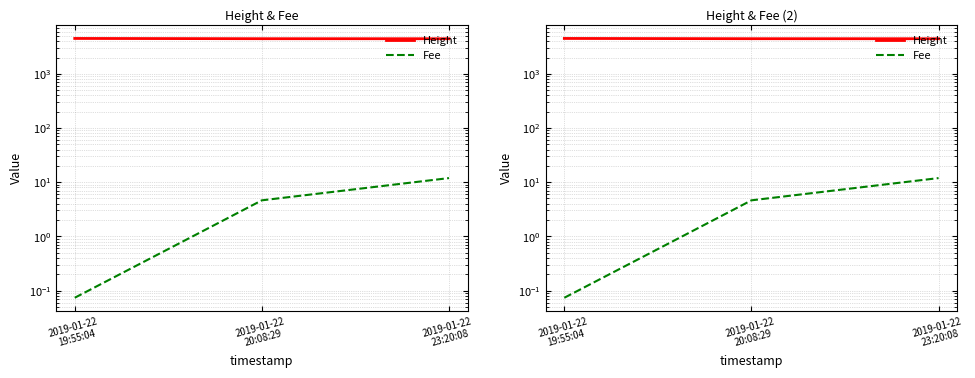

List the labels in order of Height value, smallest first.

2019-01-22
23:20:08, 2019-01-22
20:08:29, 2019-01-22
19:55:04